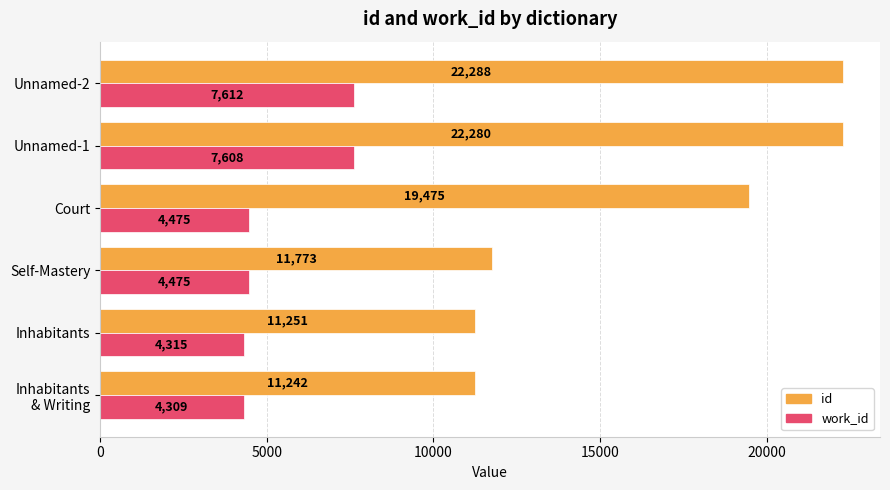

What is the average value of the work_id series?

5466